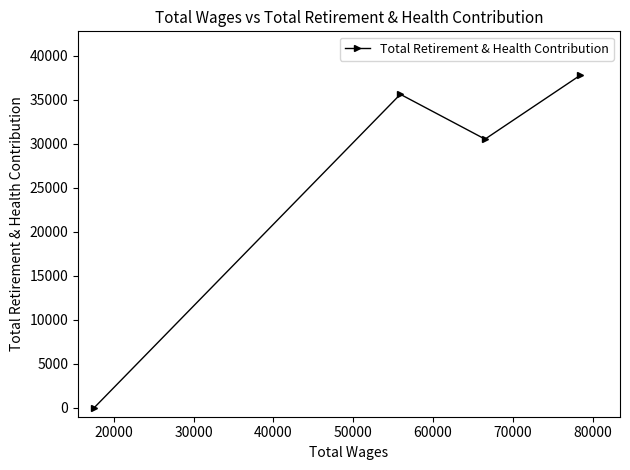

How many points are higher than both their immediate neighbors (excluding endpoints)?

1